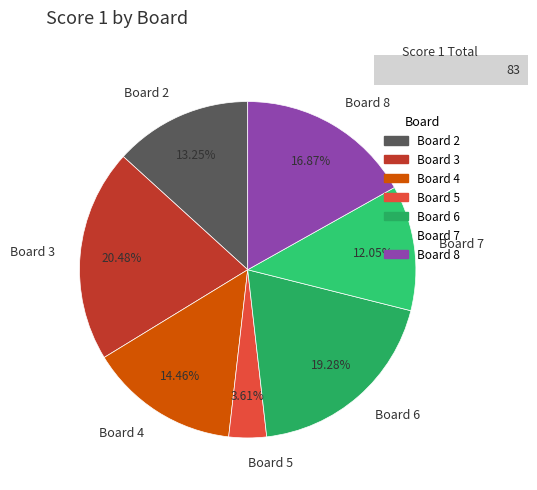

To the nearest percent, what is the difference between the Board 3 and Board 7 slice percentages?

8%